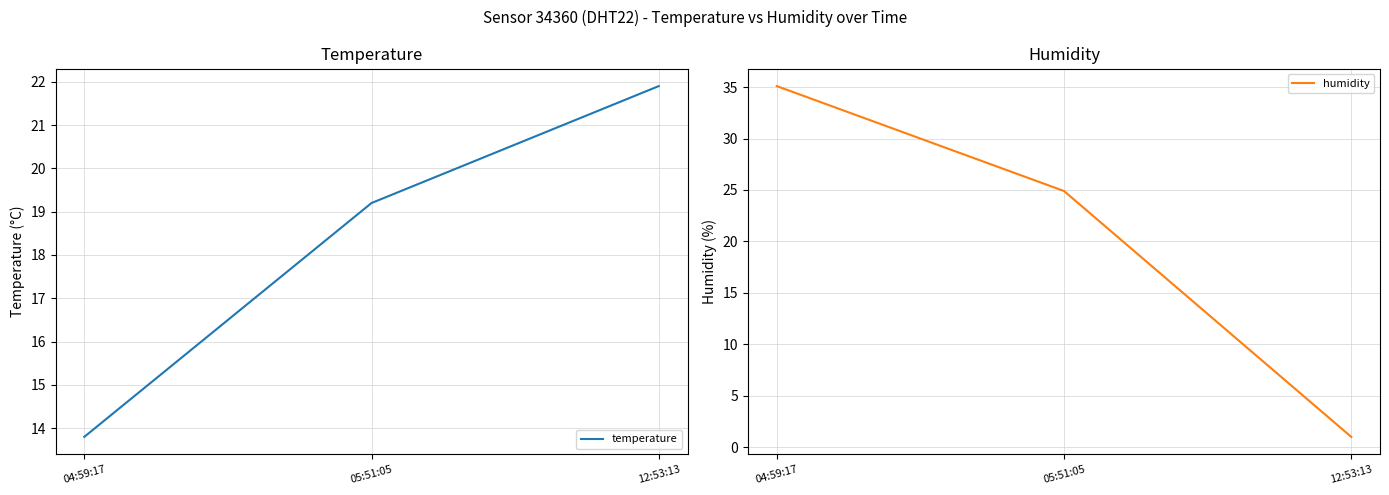

How many categories are shown in the chart?

3